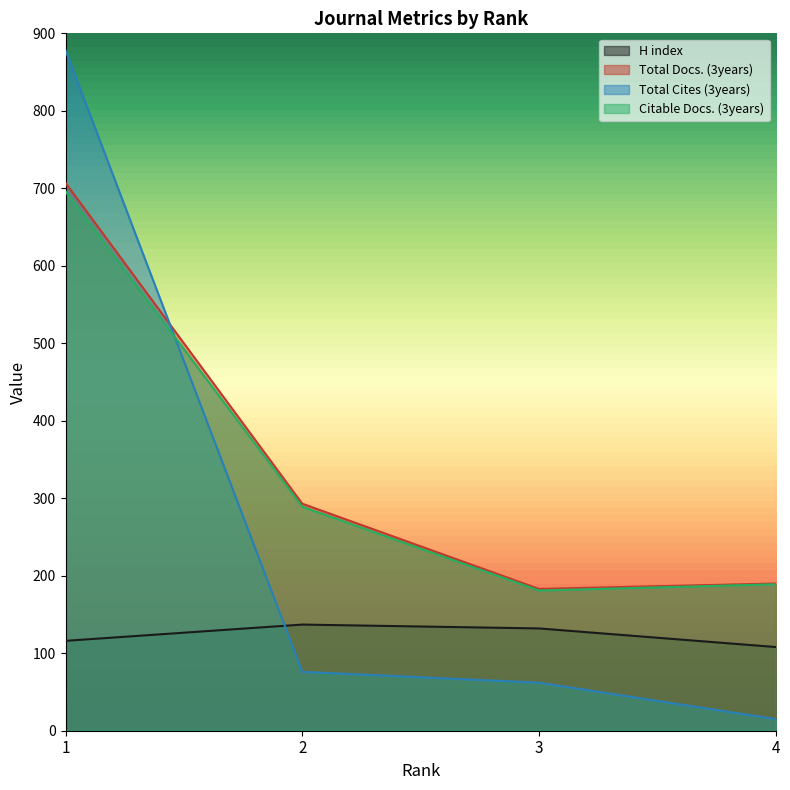

Reading left to right, transcribe all the data shown in this chart.

H index: 116	137	132	108
Total Docs. (3years): 707	293	183	190
Total Cites (3years): 878	76	62	15
Citable Docs. (3years): 696	289	181	189